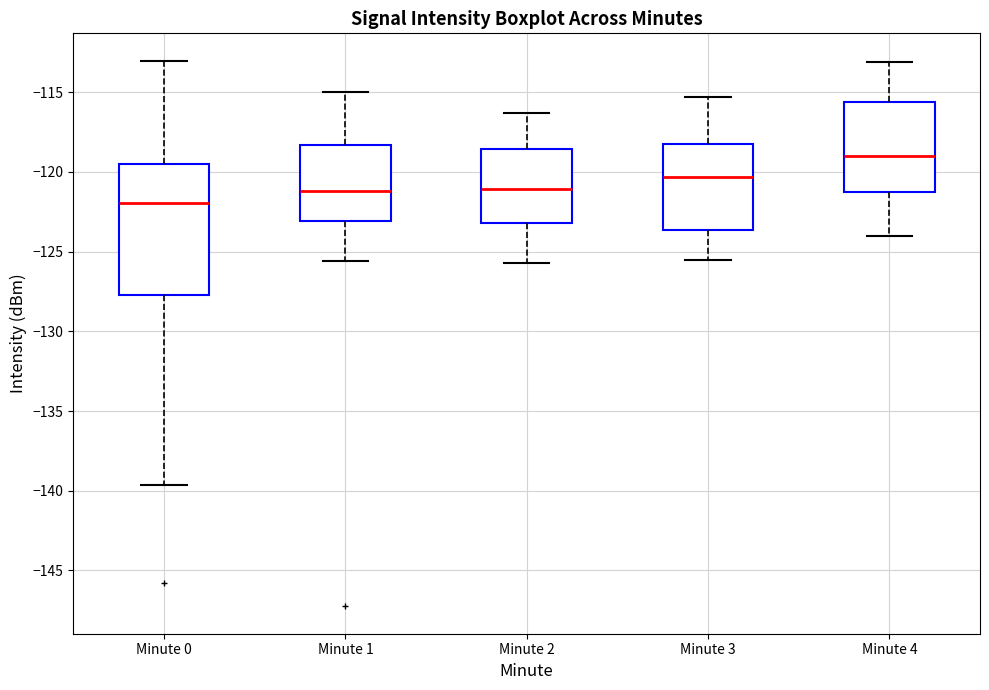

Reading left to right, read every box against the y-axis: the position of its median line, the range the box covers, and the ends of its whiskers. The values are not printed on the chart, so give them approximately, as read against the axis.

Minute 0: median -122.0, box -127.5 to -119.5, whiskers -139.5 to -113.0
Minute 1: median -121.0, box -123.0 to -118.5, whiskers -125.5 to -115.0
Minute 2: median -121.0, box -123.0 to -118.5, whiskers -125.5 to -116.5
Minute 3: median -120.5, box -123.5 to -118.0, whiskers -125.5 to -115.5
Minute 4: median -119.0, box -121.0 to -115.5, whiskers -124.0 to -113.0